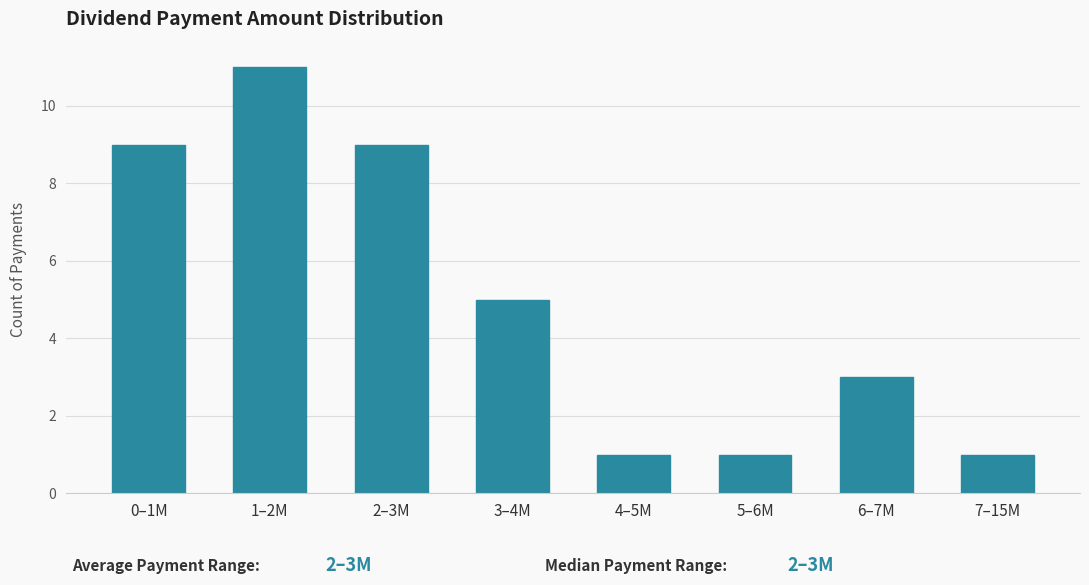

Reading right to left, extract all data points from this chart.

1	3	1	1	5	9	11	9